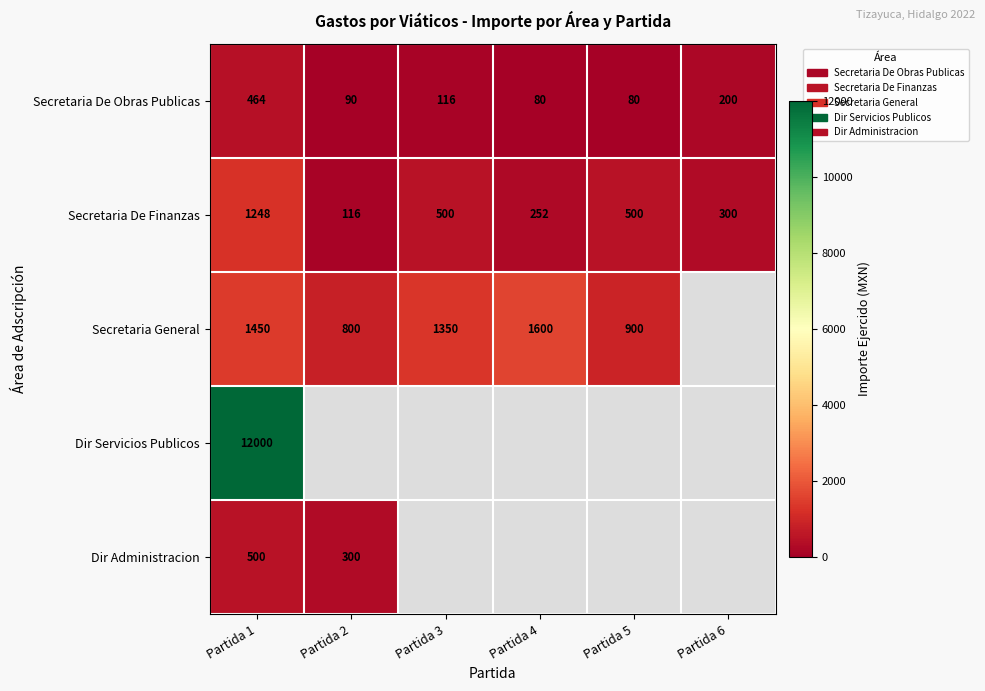

At which label does Secretaria De Obras Publicas reach its peak?

Partida 1